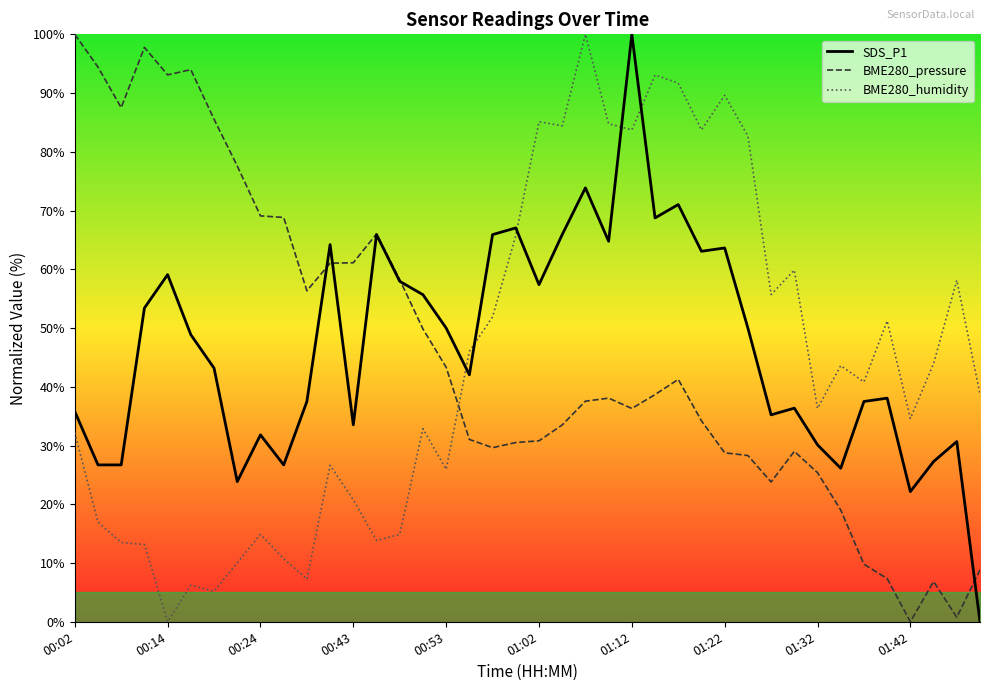

True or false: BME280_humidity and SDS_P1 cross at least once.

True